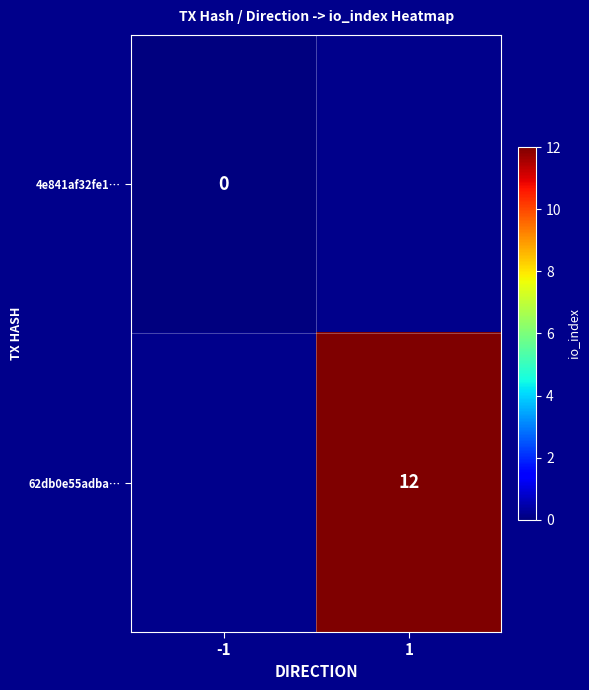

True or false: 62db0e55adba… has a value of 12 at 1.

True